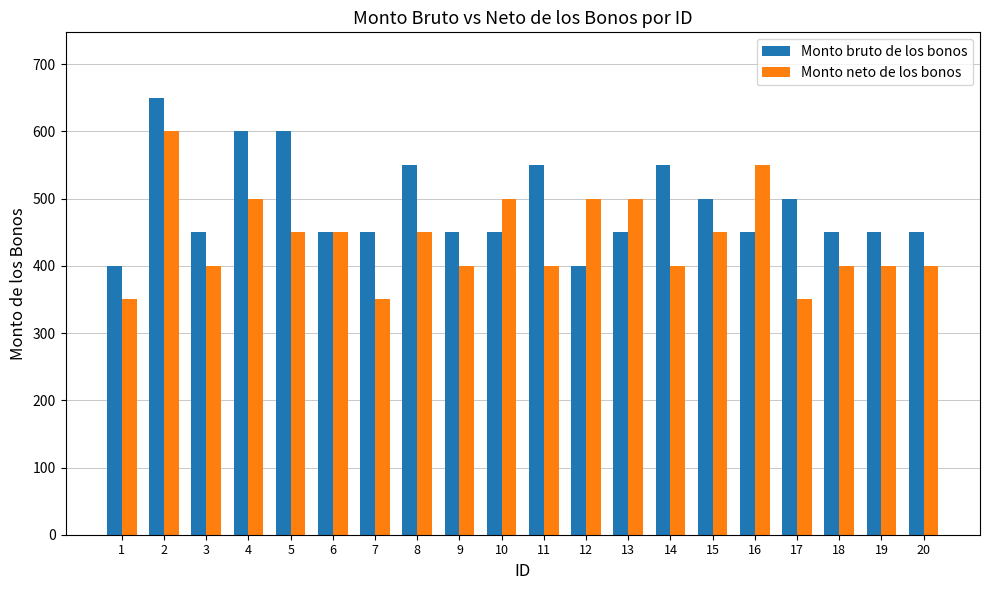

What is the spread (max minus min) of values at 4?

100